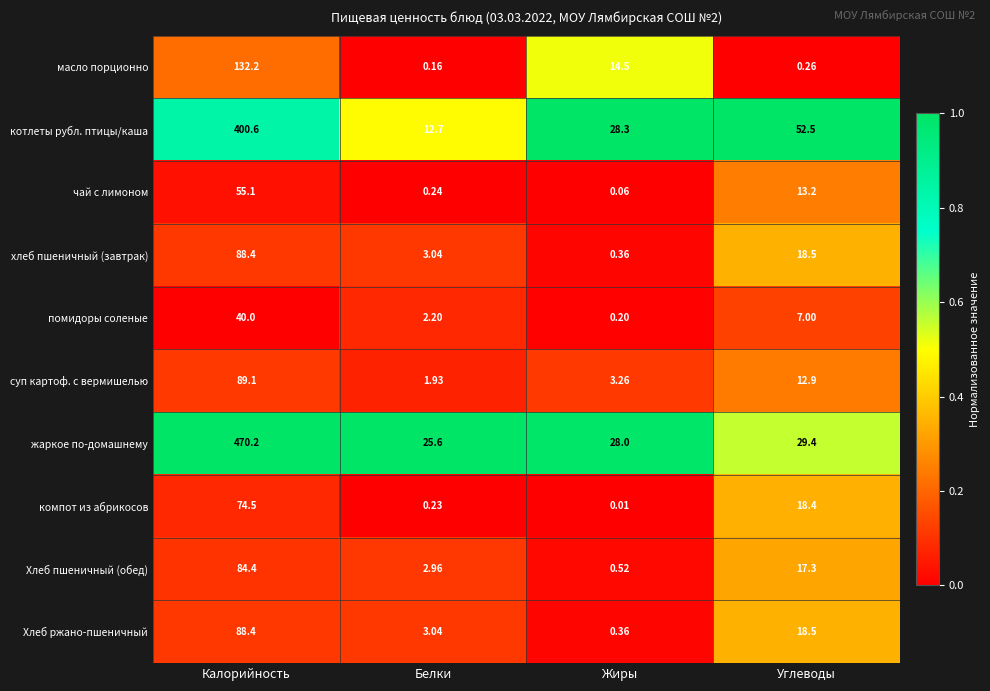

At which label is котлеты рубл. птицы/каша closest to 206?

Углеводы